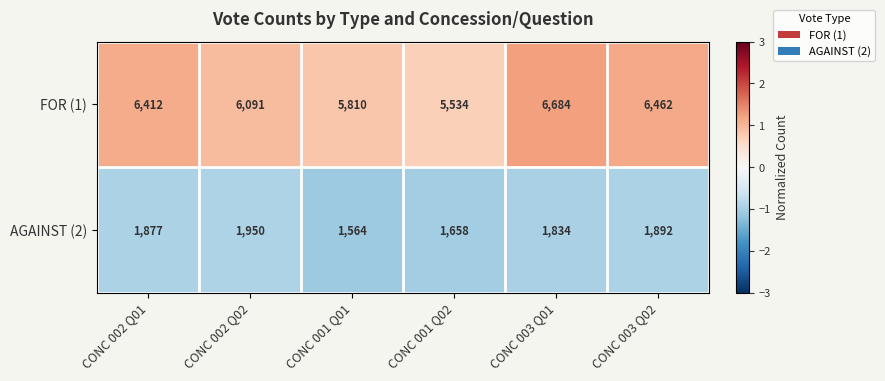

Where is FOR (1) nearest to the value 6109?

CONC 002 Q02